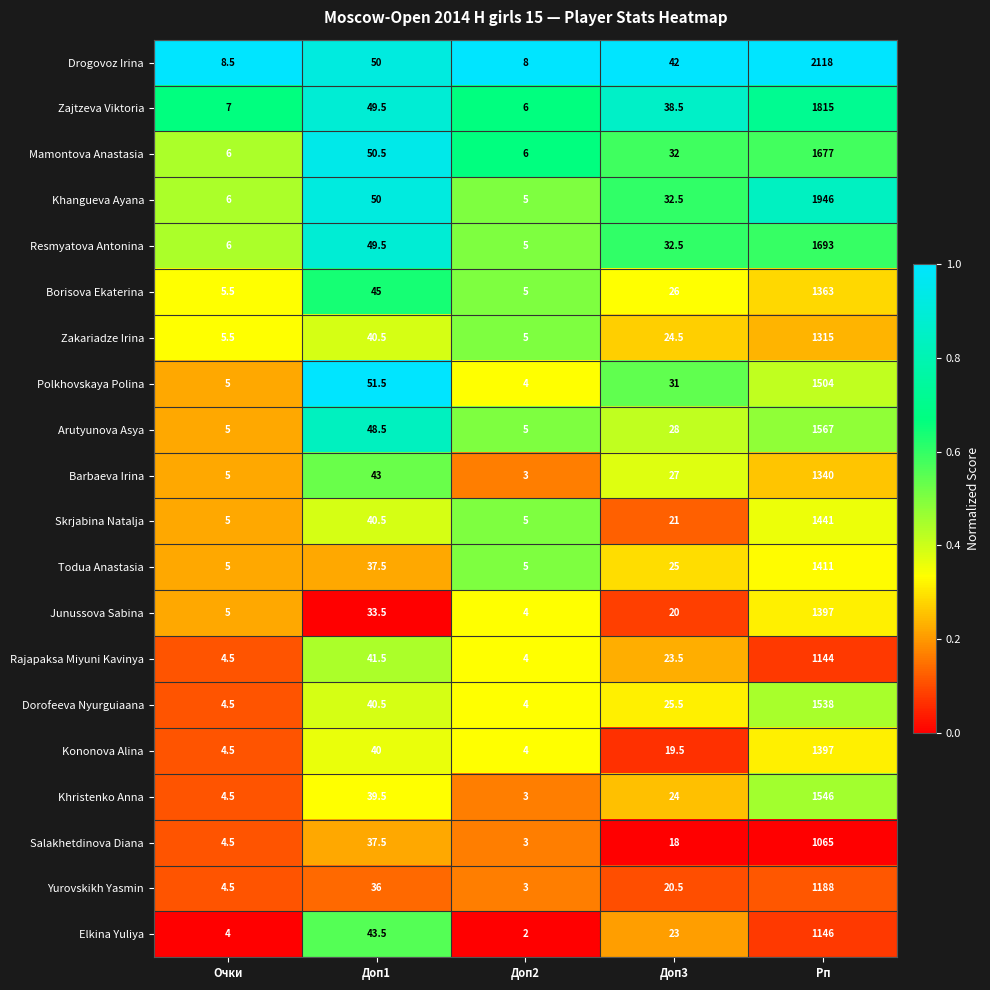

True or false: Khristenko Anna has a value of 3.0 at Доп2.

True